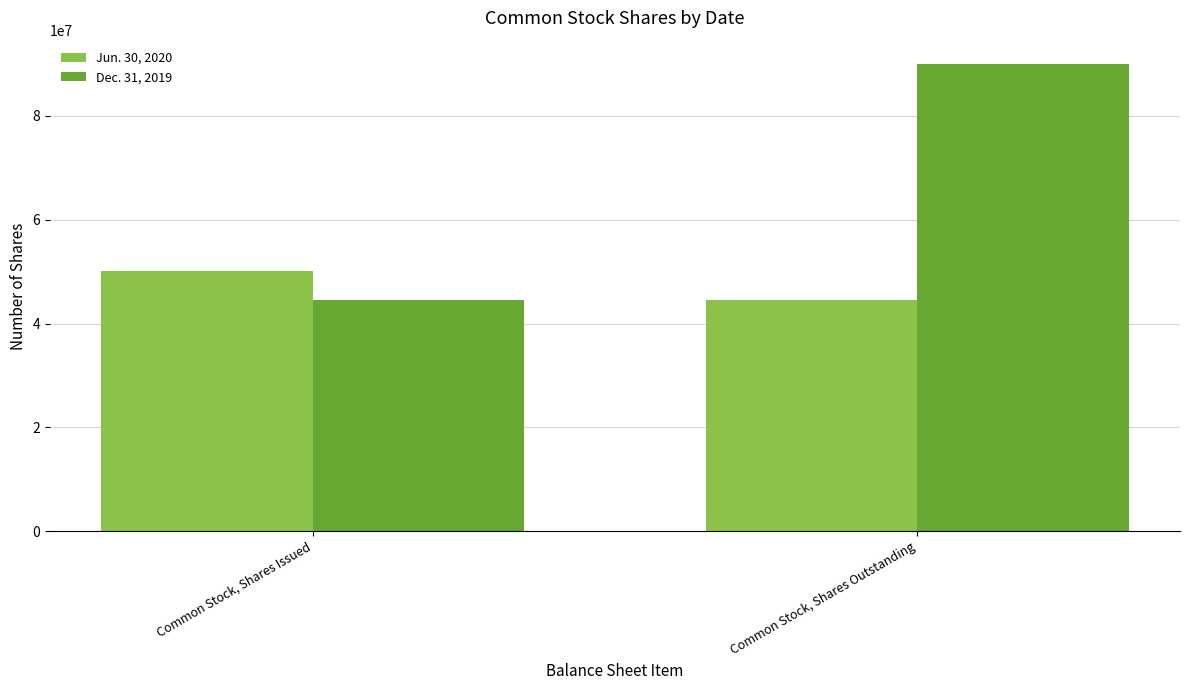

What is the sum of all Dec. 31, 2019 values?

134476625